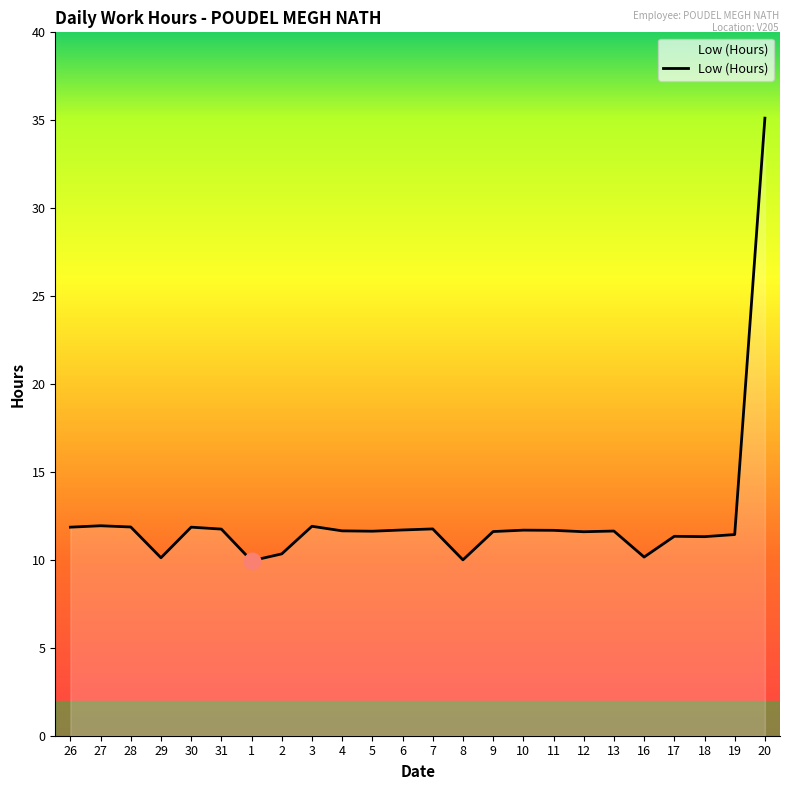

What is the change in value from 29 to 7?

+1.6